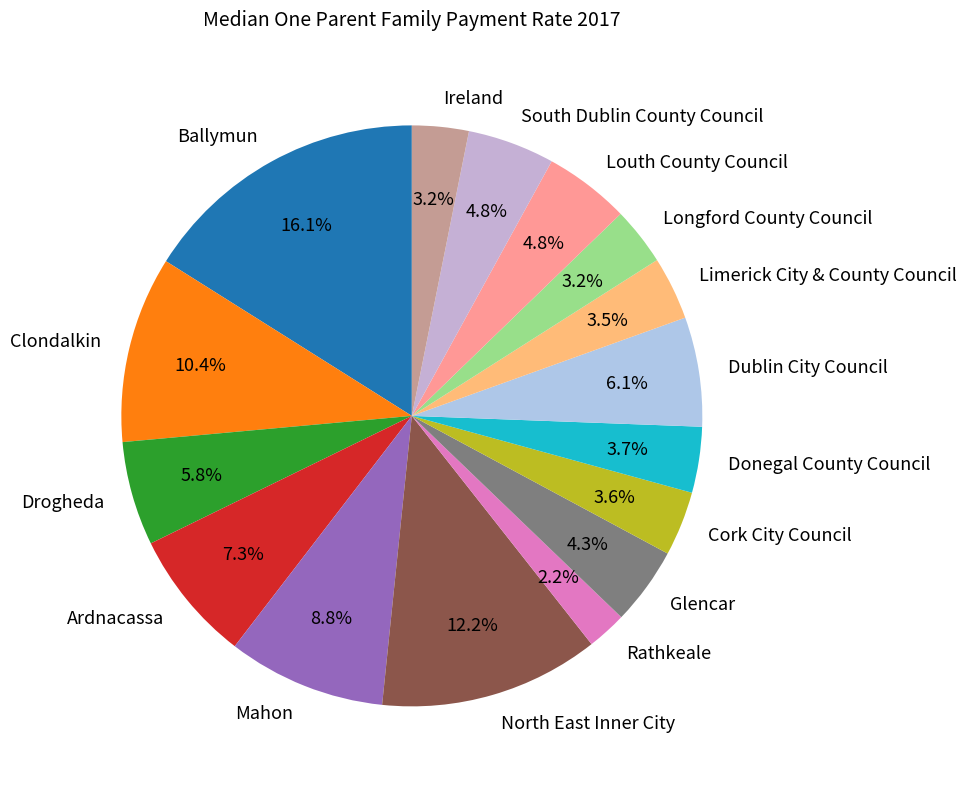

Is it true that Mahon is 9% of the pie?

True